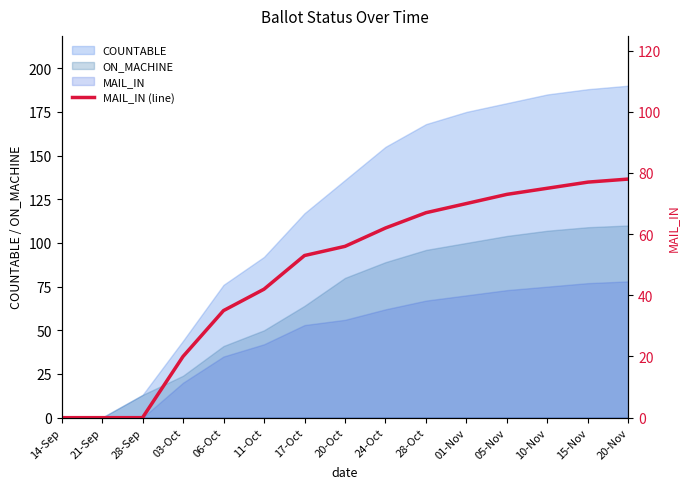

Reading left to right, what are all the values shown in this chart?

14-Sep=0	21-Sep=0	28-Sep=0	03-Oct=20	06-Oct=35	11-Oct=42	17-Oct=53	20-Oct=56	24-Oct=62	28-Oct=67	01-Nov=70	05-Nov=73	10-Nov=75	15-Nov=77	20-Nov=78